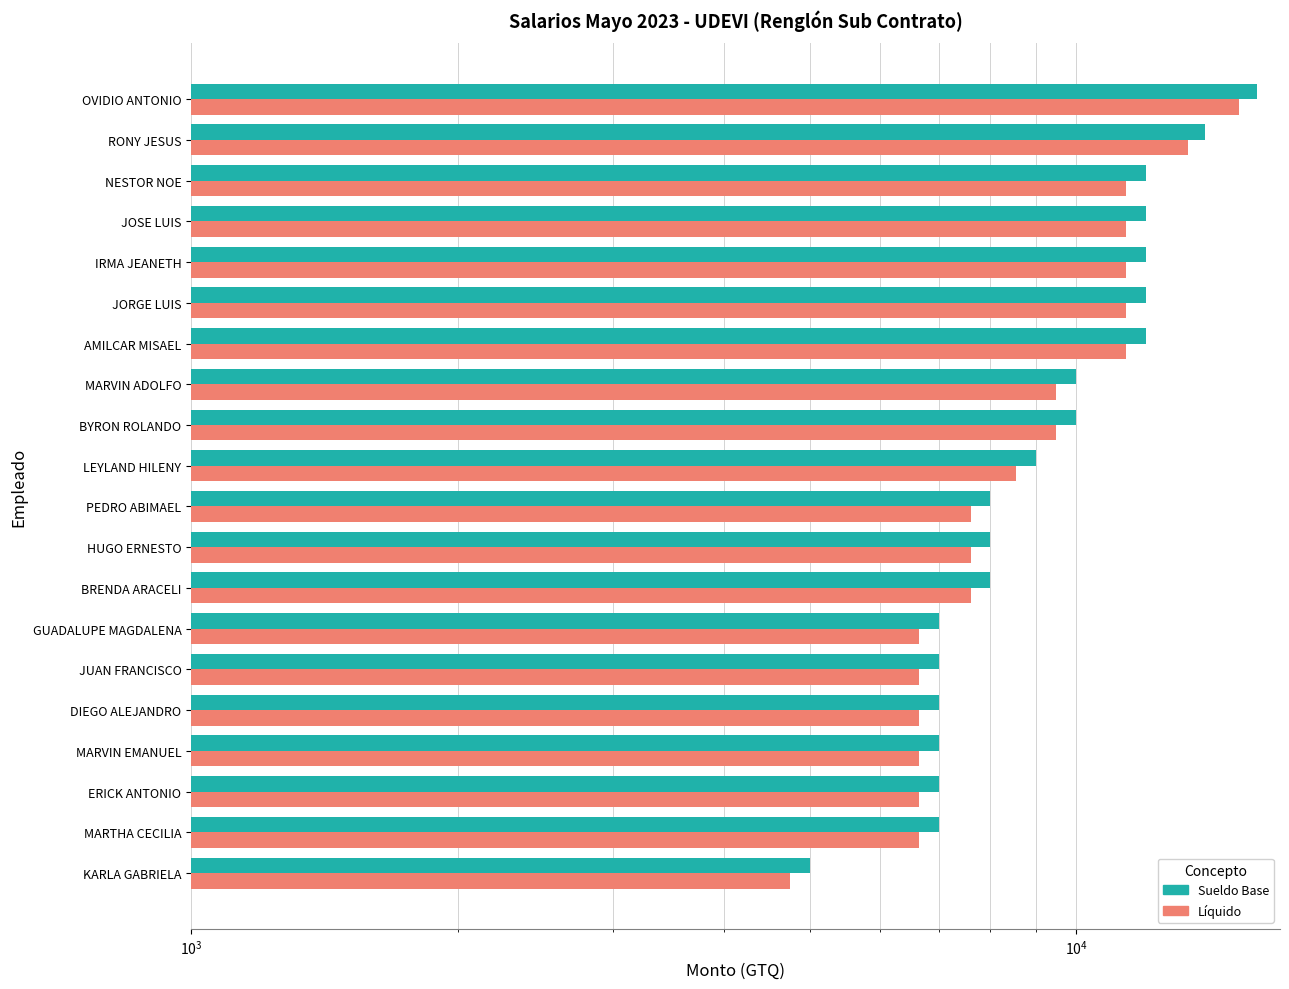

What is the greatest value displayed?

16000.0